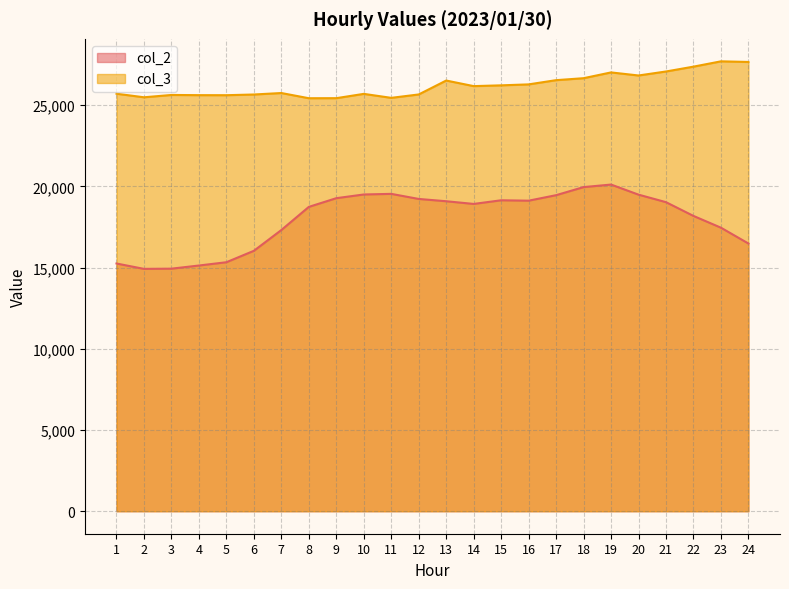

What is the spread (max minus min) of values at 1?

10454